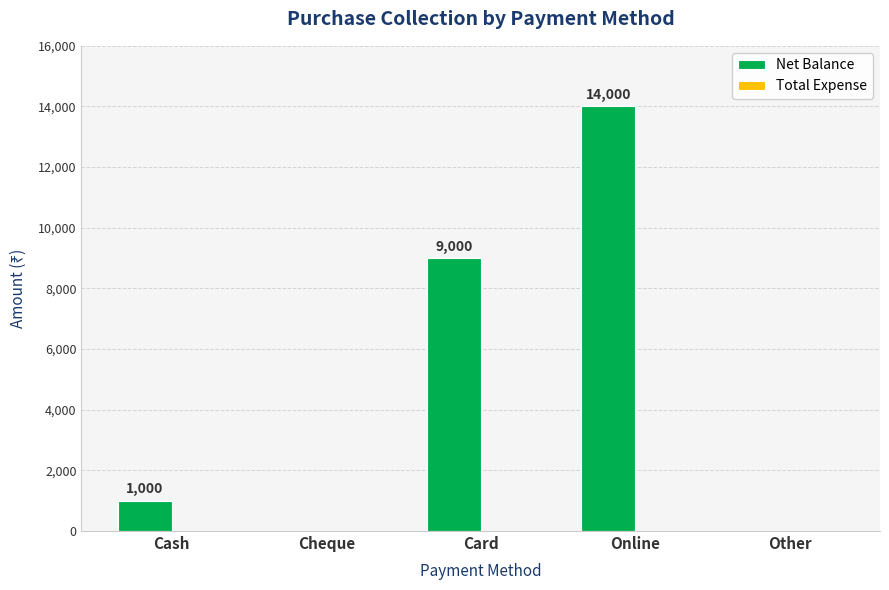

Where is the data nearest to the value 7000?

Card